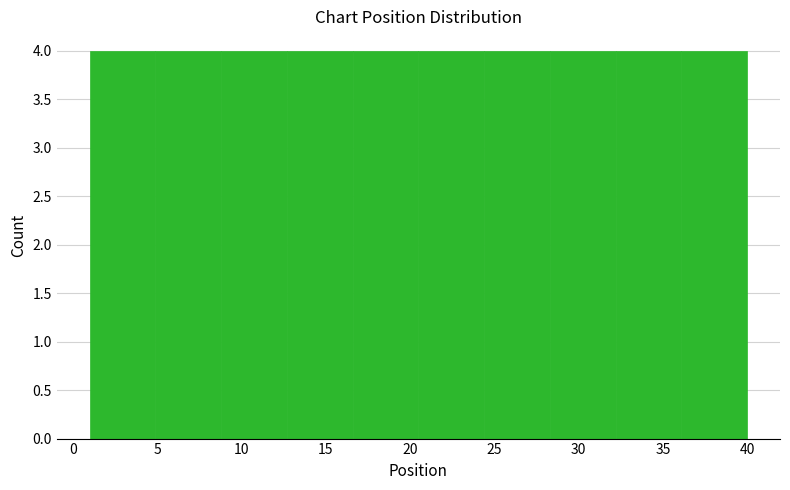

Reading left to right, list every bar in this chart as the range it spans on the x-axis followed by its height. Neither the bar edges nor the heights are printed on the chart, so give them approximately, as read against the axes.

1.0 to 4.9: 4
4.9 to 8.8: 4
8.8 to 12.7: 4
12.7 to 16.6: 4
16.6 to 20.5: 4
20.5 to 24.4: 4
24.4 to 28.3: 4
28.3 to 32.2: 4
32.2 to 36.1: 4
36.1 to 40.0: 4